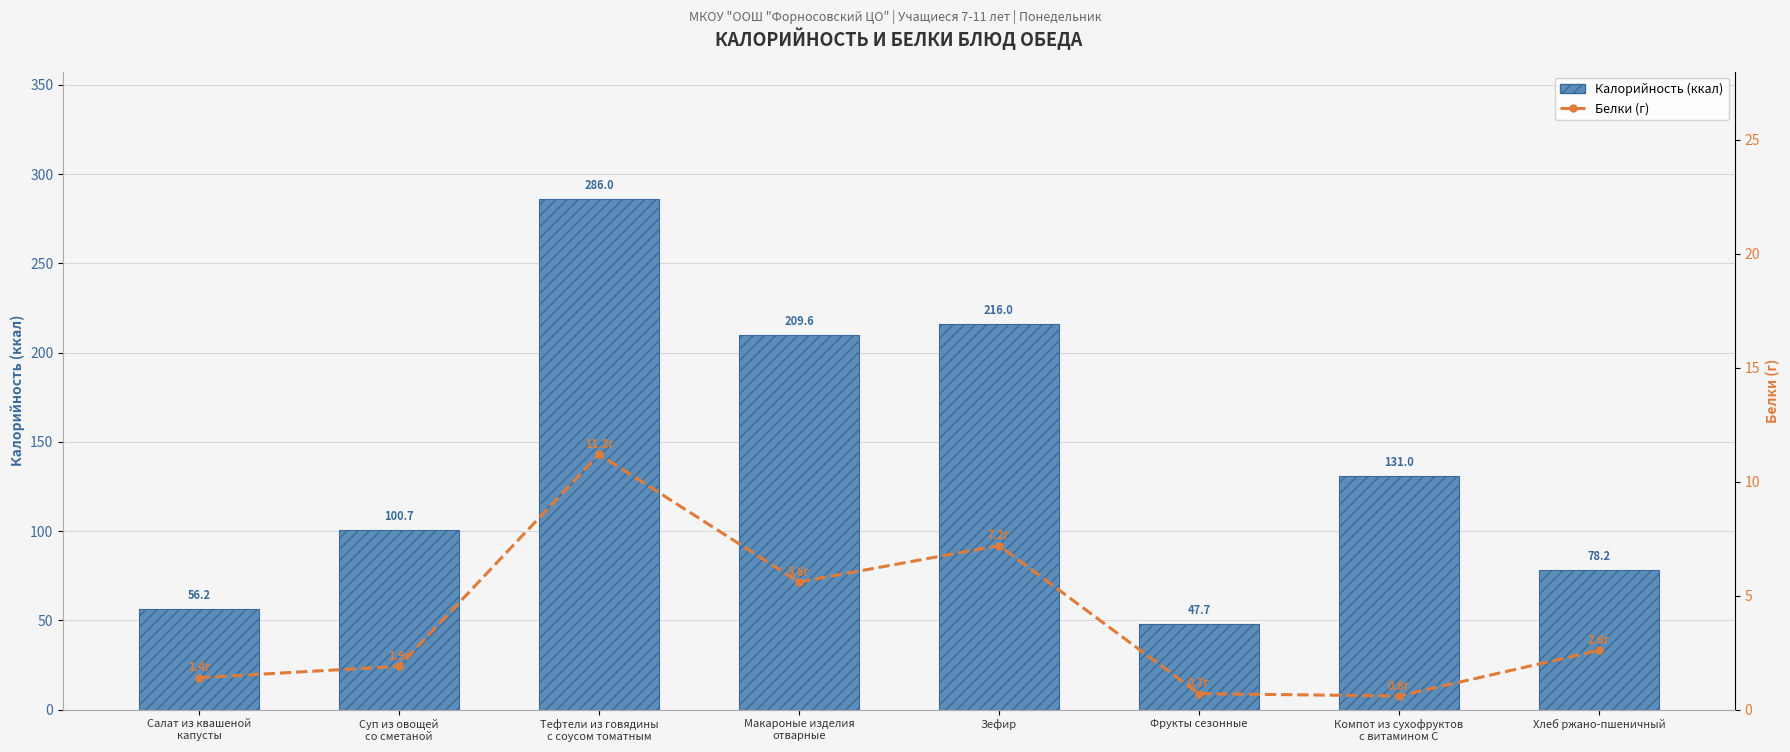

What value does the Калорийность series have at Суп из овощей
со сметаной?

100.7